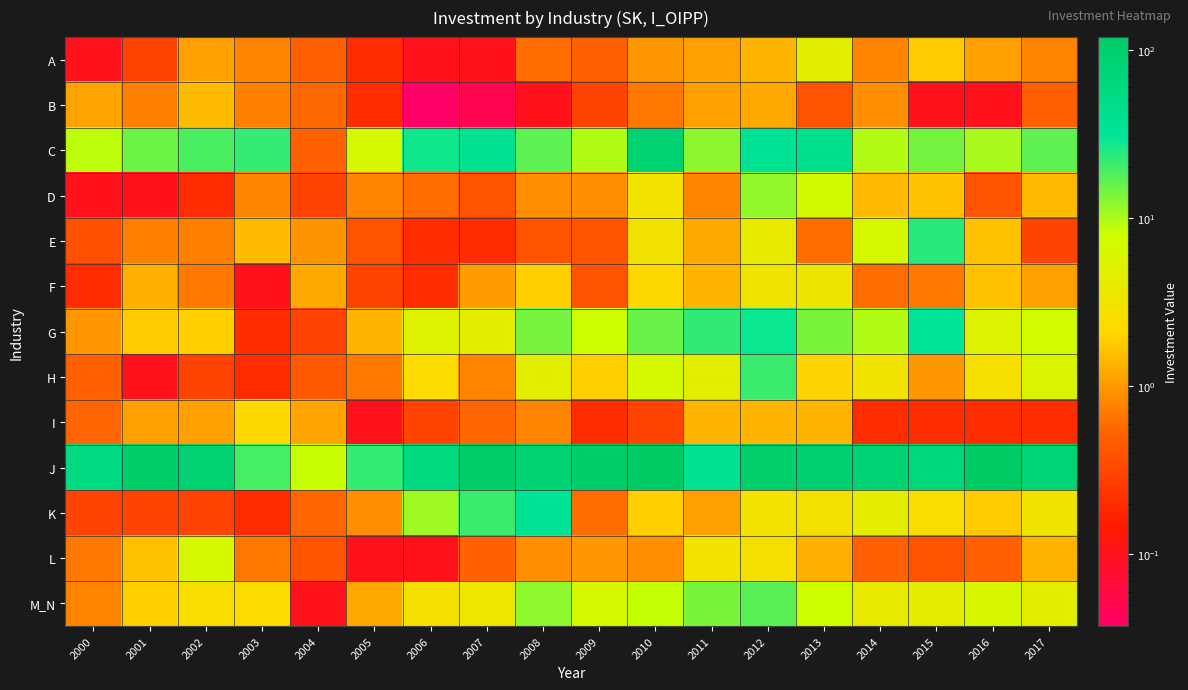

Which label corresponds to the smallest value in the chart?

2006